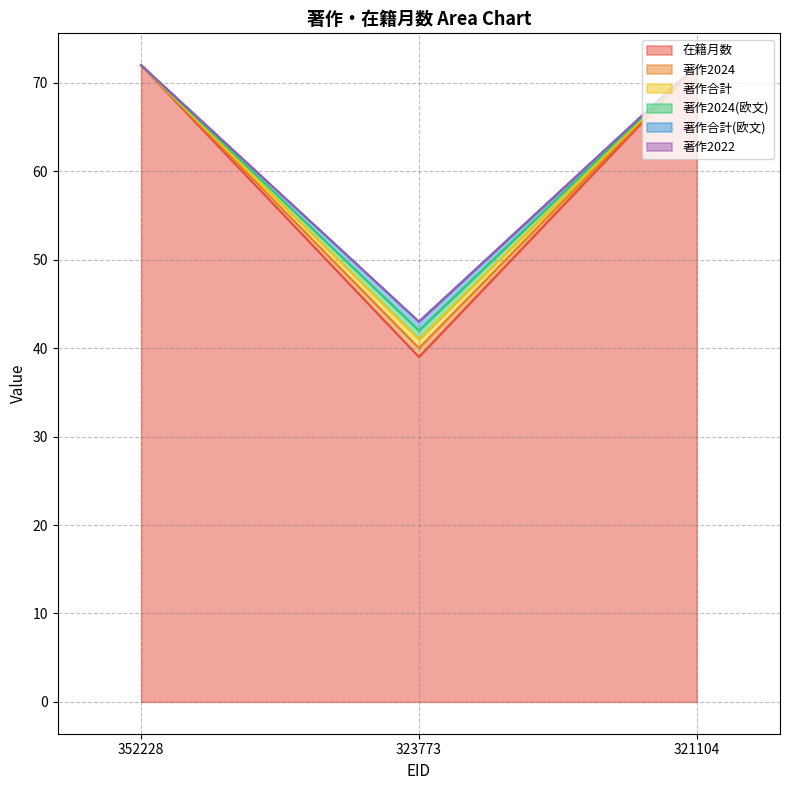

What is the average value of the 著作合計 series?

62